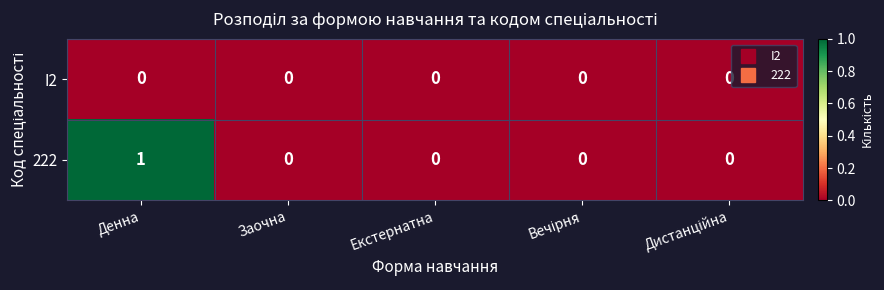

Which series has the largest range (max minus min)?

222